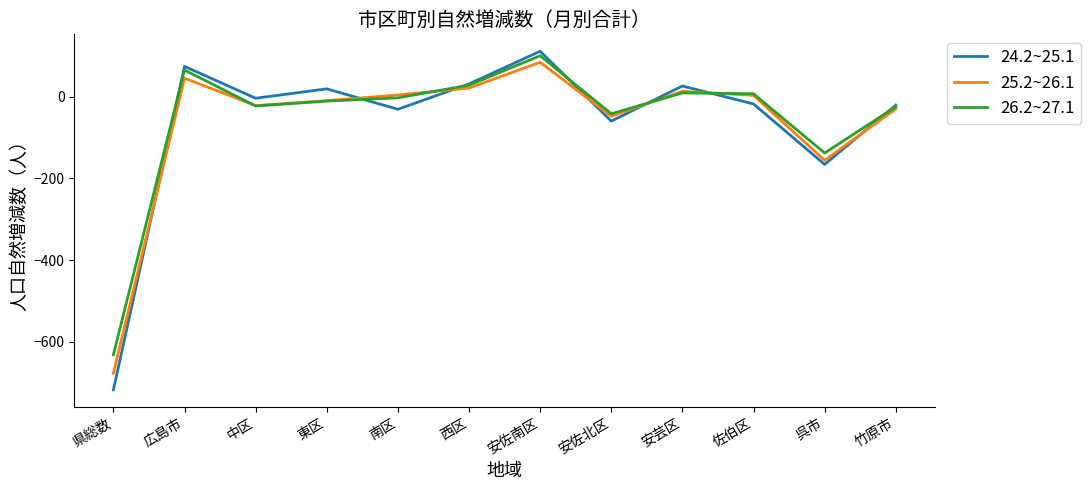

At which category is the sum across all series the highest?

安佐南区